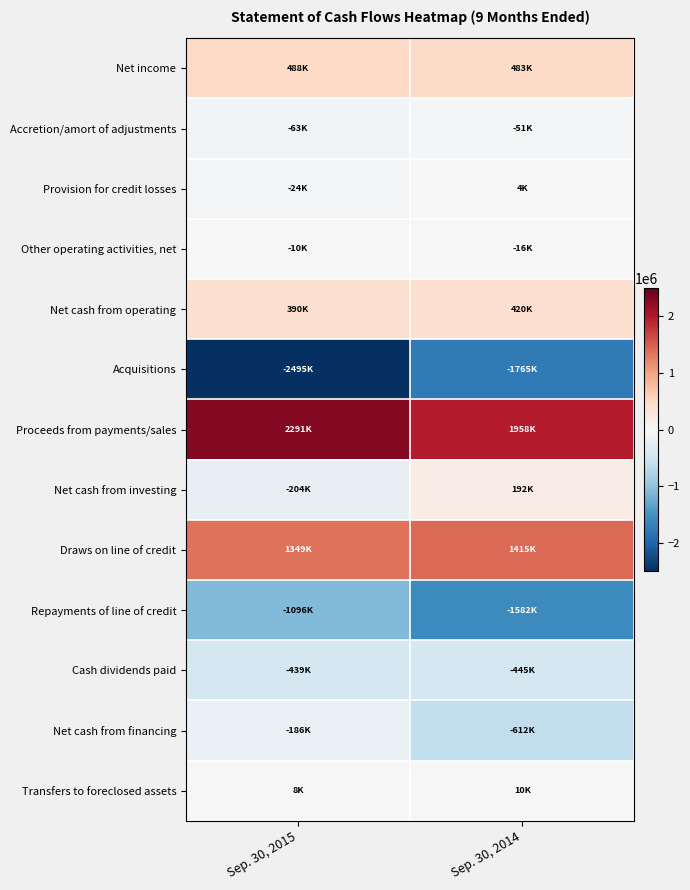

Reading left to right, transcribe all the data shown in this chart.

Net income: Sep. 30, 2015=487522	Sep. 30, 2014=482929
Accretion/amort of adjustments: Sep. 30, 2015=-62904	Sep. 30, 2014=-51303
Provision for credit losses: Sep. 30, 2015=-23914	Sep. 30, 2014=4380
Other operating activities, net: Sep. 30, 2015=-10495	Sep. 30, 2014=-15738
Net cash from operating: Sep. 30, 2015=390209	Sep. 30, 2014=420268
Acquisitions: Sep. 30, 2015=-2495142	Sep. 30, 2014=-1765376
Proceeds from payments/sales: Sep. 30, 2015=2291261	Sep. 30, 2014=1957543
Net cash from investing: Sep. 30, 2015=-203881	Sep. 30, 2014=192167
Draws on line of credit: Sep. 30, 2015=1348643	Sep. 30, 2014=1414507
Repayments of line of credit: Sep. 30, 2015=-1095758	Sep. 30, 2014=-1581899
Cash dividends paid: Sep. 30, 2015=-439213	Sep. 30, 2014=-445043
Net cash from financing: Sep. 30, 2015=-186328	Sep. 30, 2014=-612435
Transfers to foreclosed assets: Sep. 30, 2015=8472	Sep. 30, 2014=10179